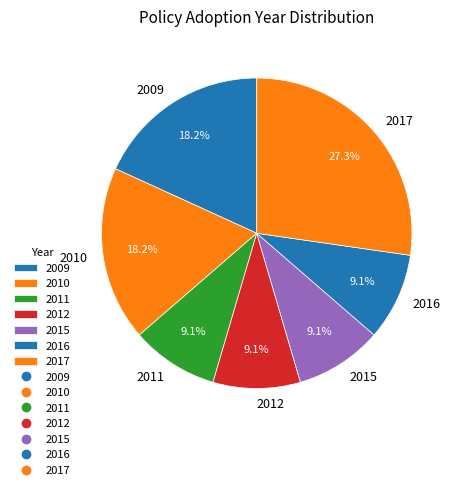

Does any single category account for the majority?

No